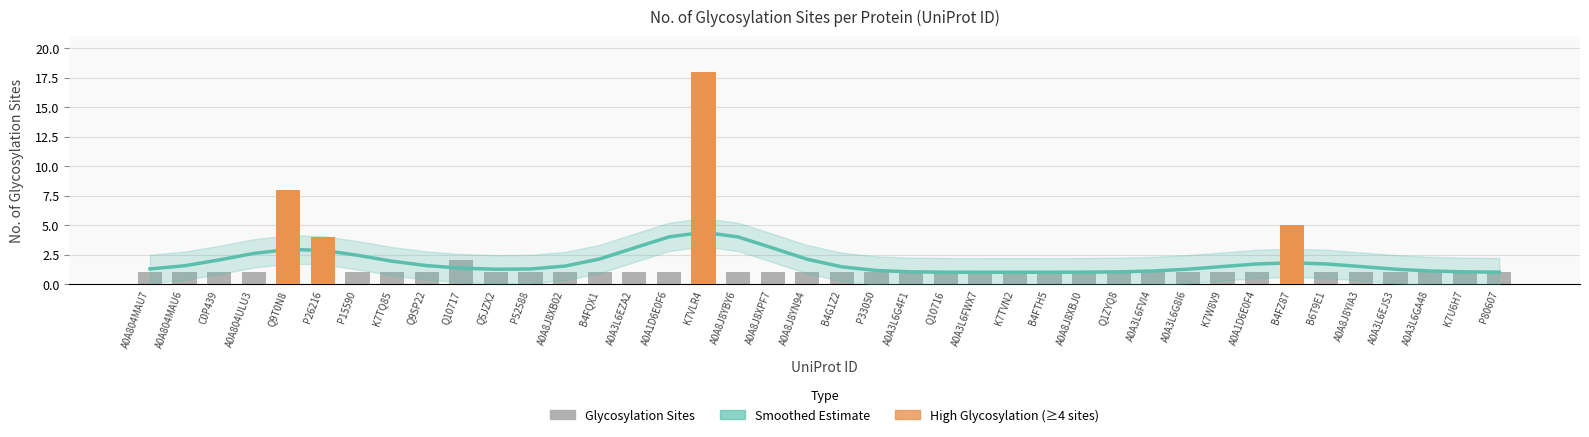

What is the label of the 4th bar from the left?

A0A804ULU3